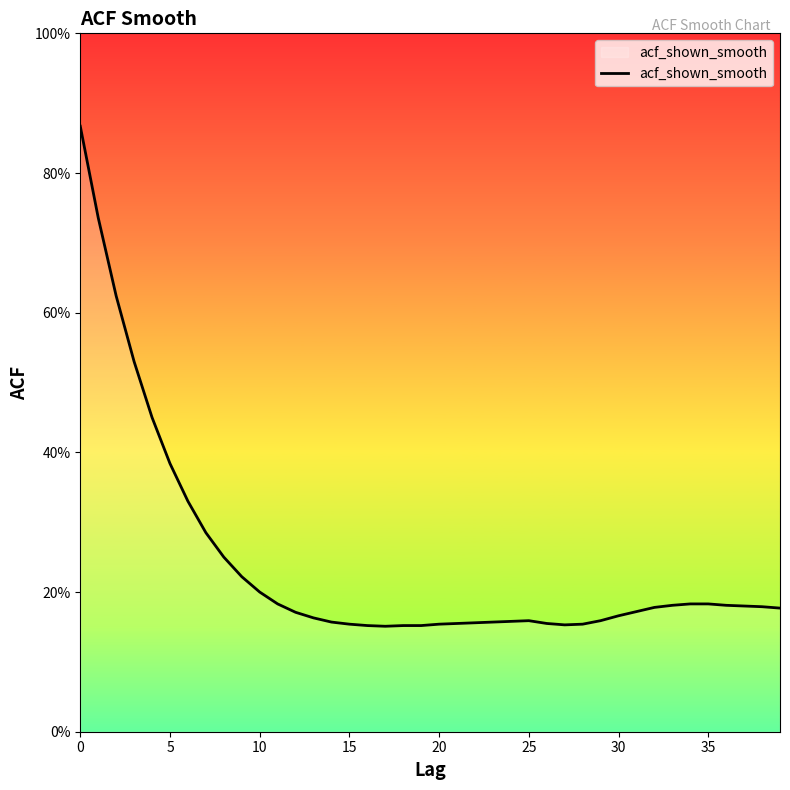

Is this an area chart (filled region under the line)?

Yes